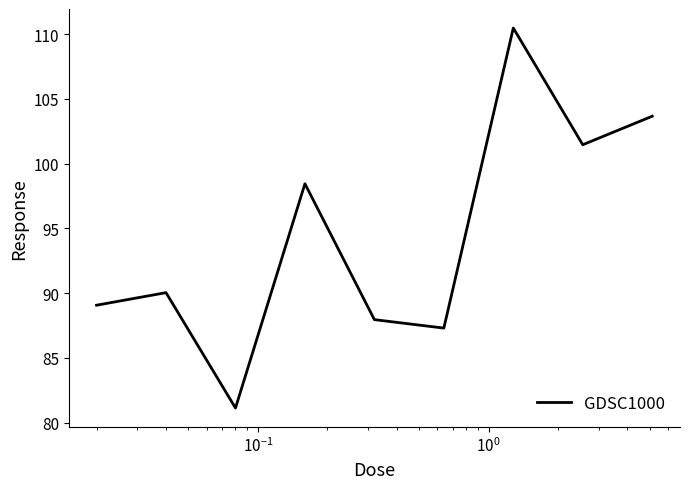

What is the difference between the maximum and minimum values?

29.3